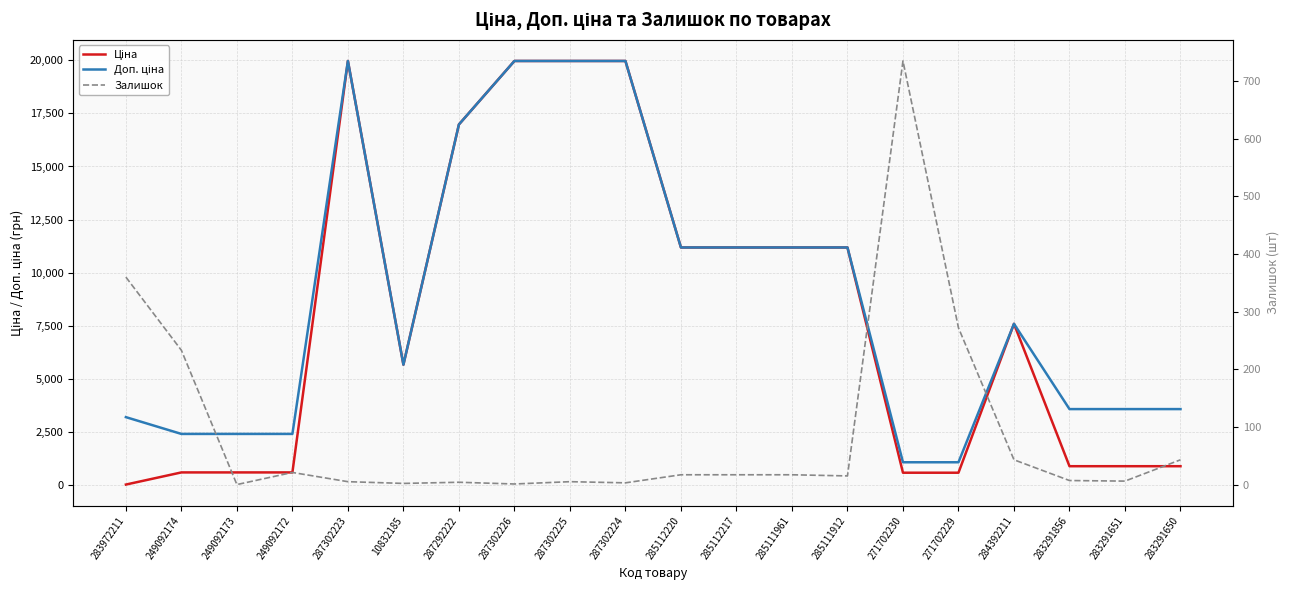

Between 271702230 and 287302225, which is larger?

287302225